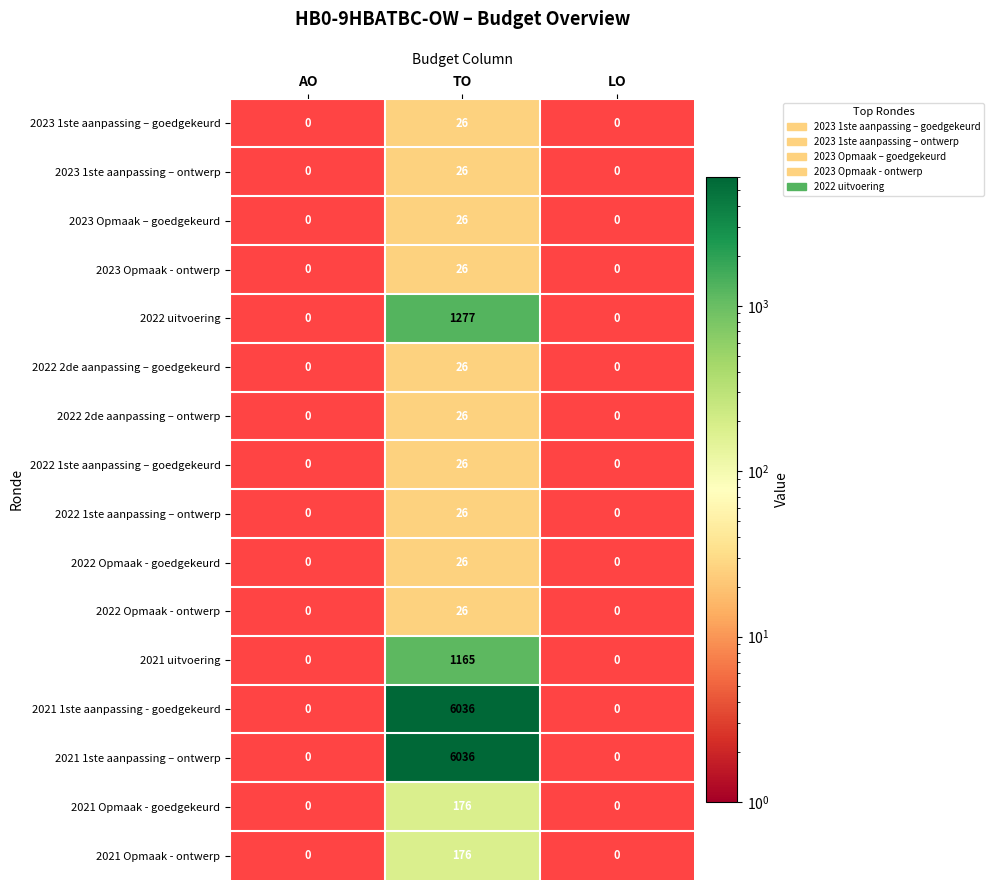

What is the difference between the highest and lowest values at TO?

6010